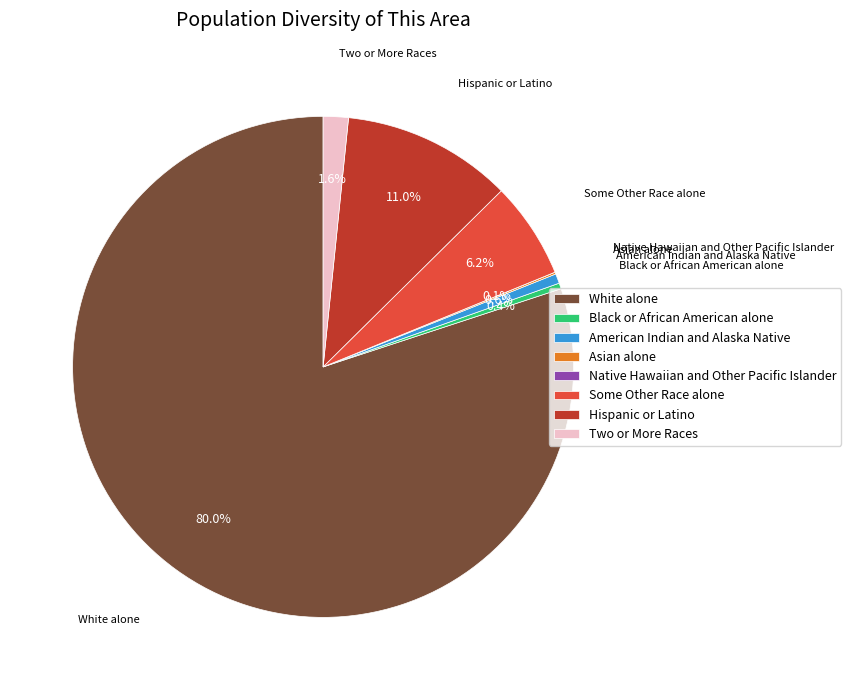

What is the ratio of the value at Some Other Race alone to the value at American Indian and Alaska Native?

10.0